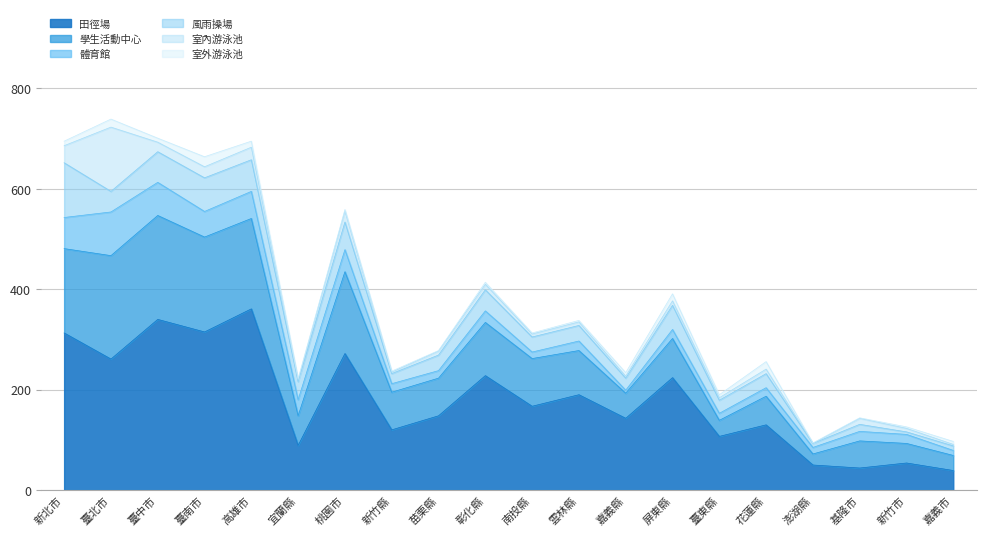

Which series has the largest total across all categories?

田徑場